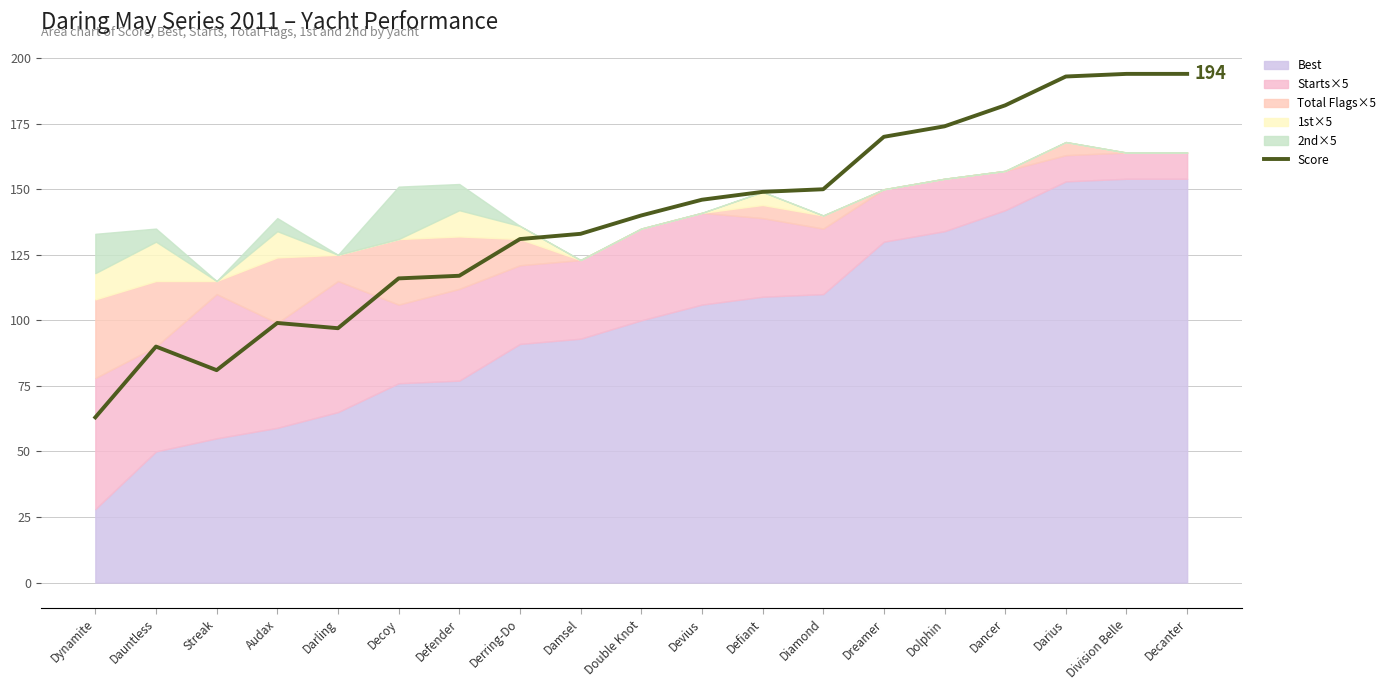

How many lines are shown in the chart?

1